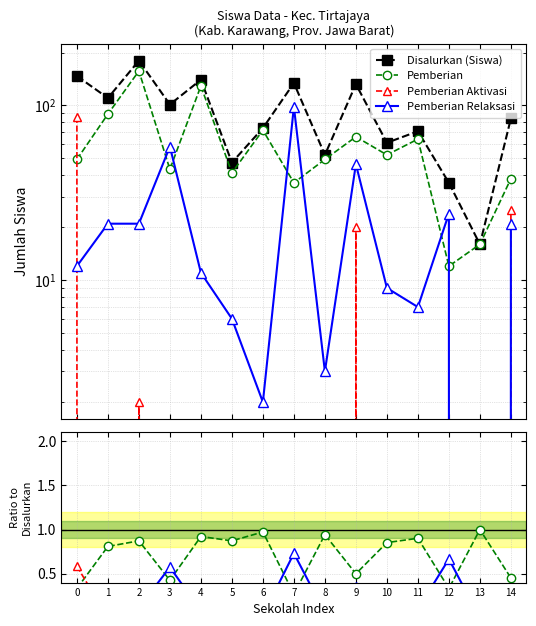

What is the difference between the Disalurkan (Siswa) values at 1 and 2?

70.0